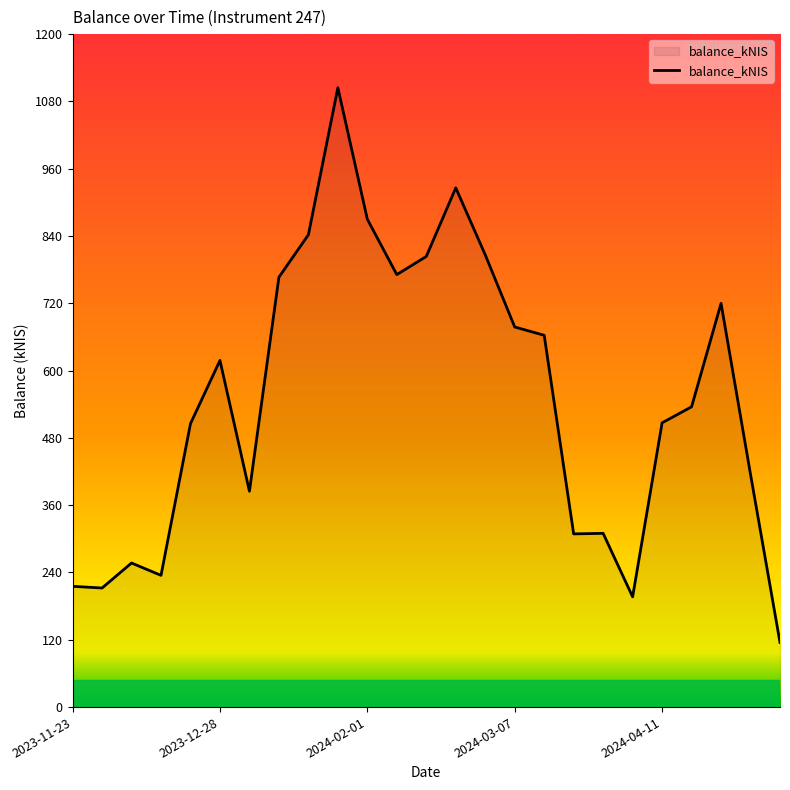

What is the minimum value shown in the chart?

115.3